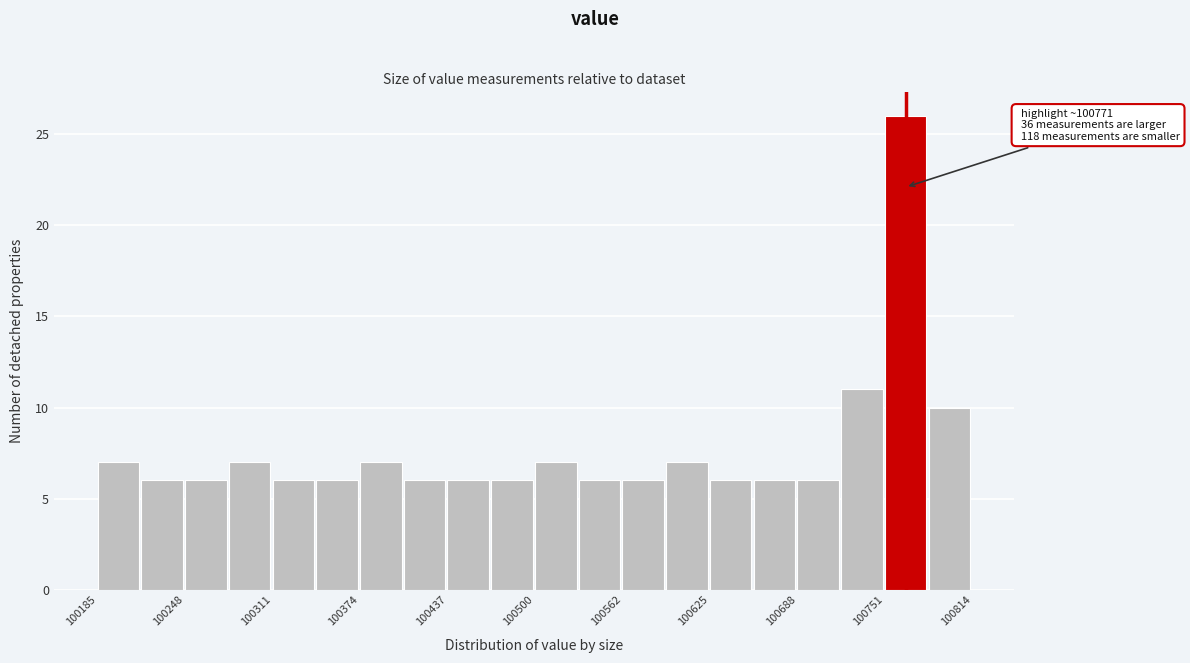

Read against the x-axis, roughly where is the centre of the tallest bar?

100770